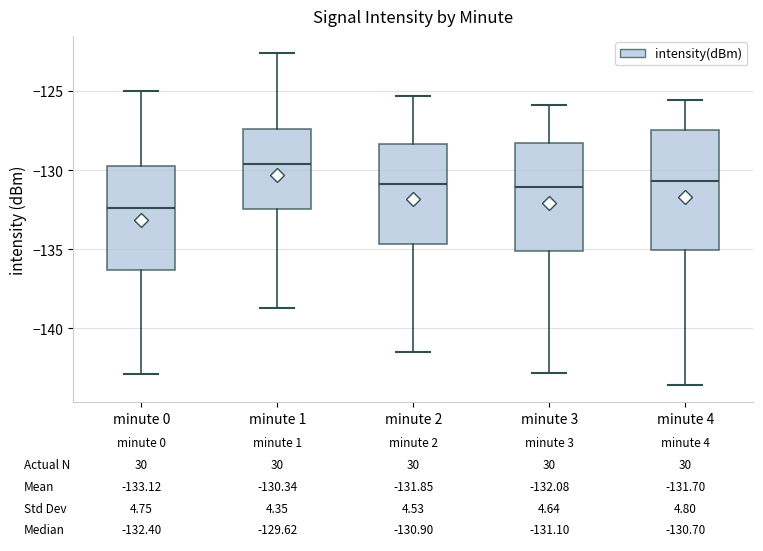

Comparing the boxes themselves (not the whiskers), which one is the tallest?

minute 4